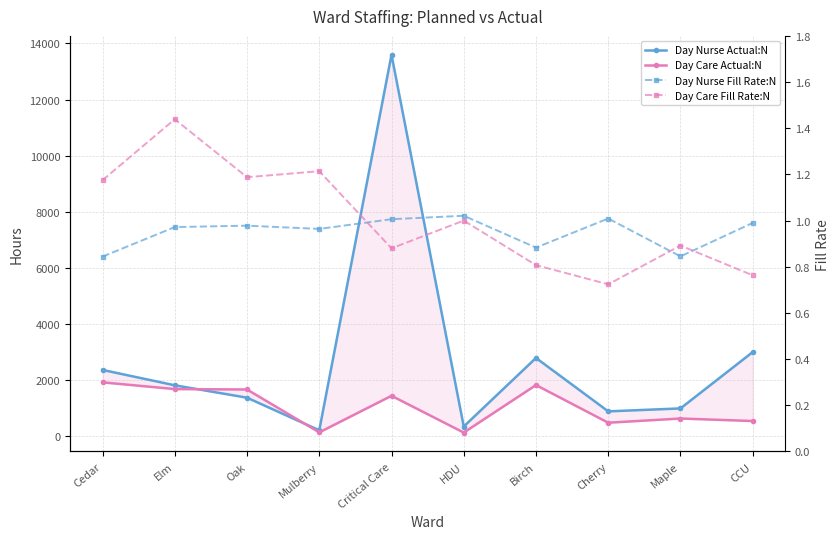

Where does the Day Care Actual:N series first go above 1432?

Cedar